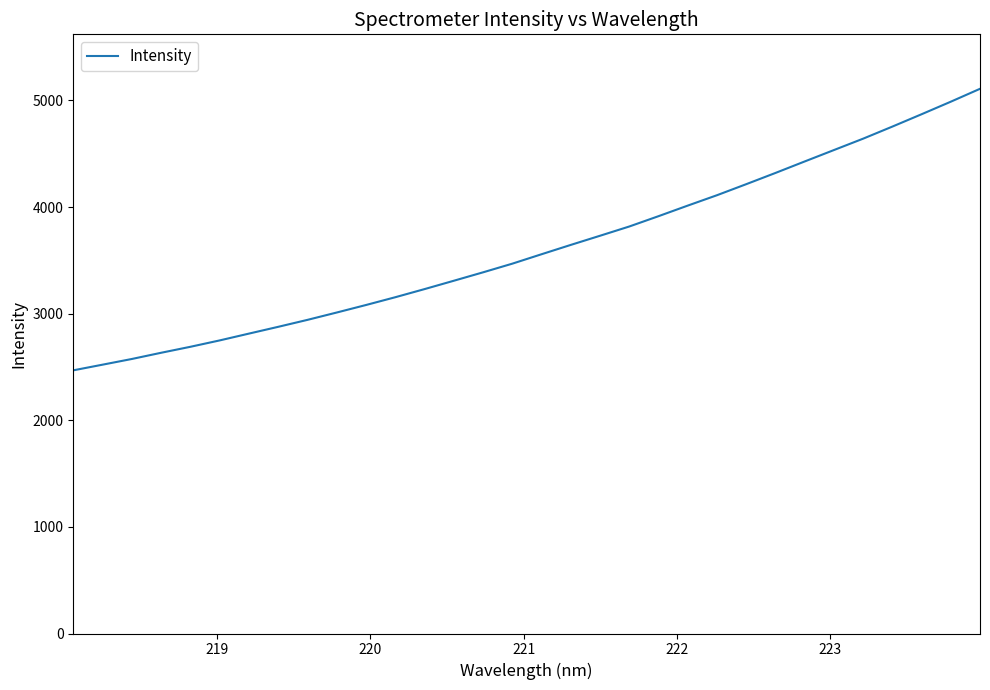

True or false: the data has more than 2 interior local peaks.

False